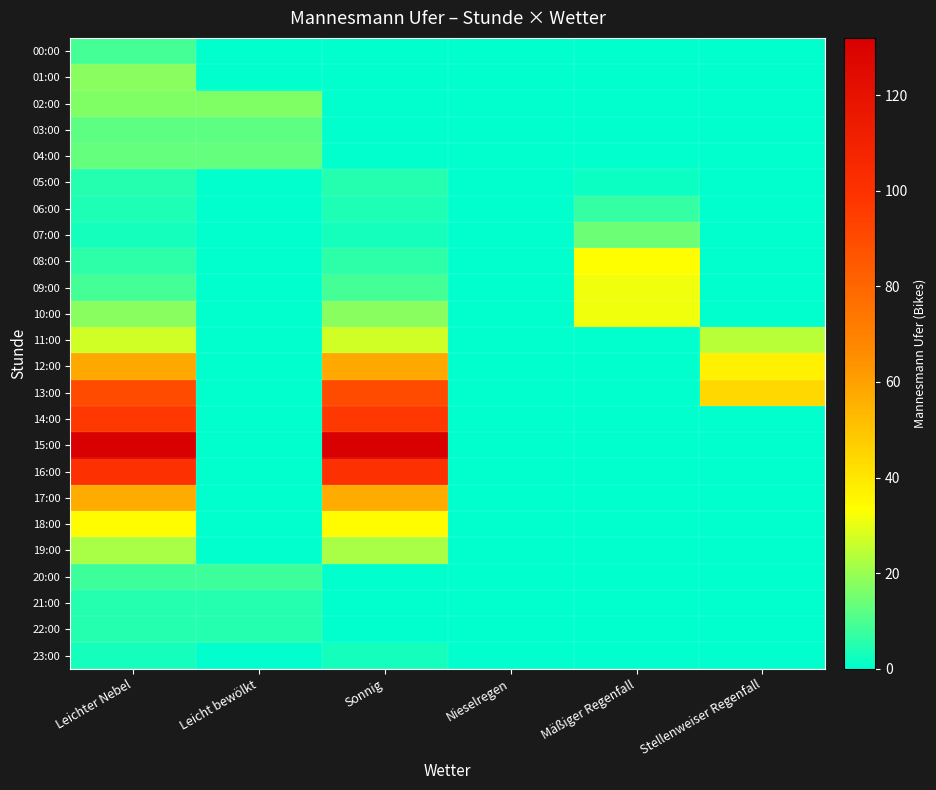

Between Nieselregen and Leicht bewölkt, which is larger?

Nieselregen